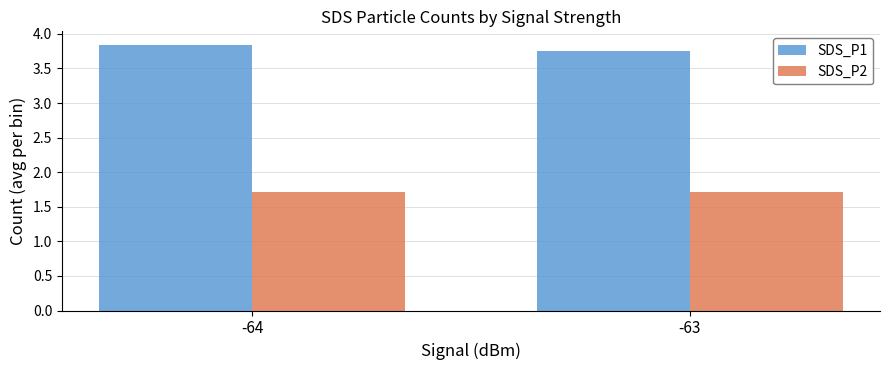

What is the difference between the SDS_P1 values at -64 and -63?

0.1